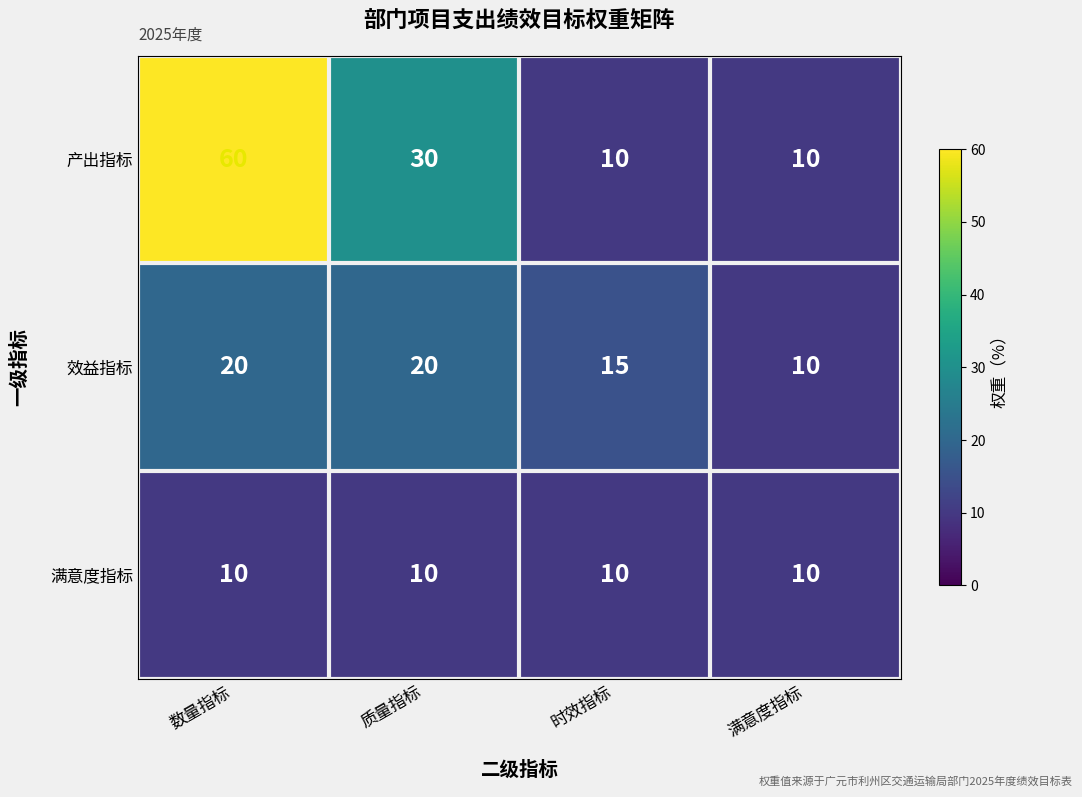

The 产出指标 series shows 2 at 时效指标. True or false?

False